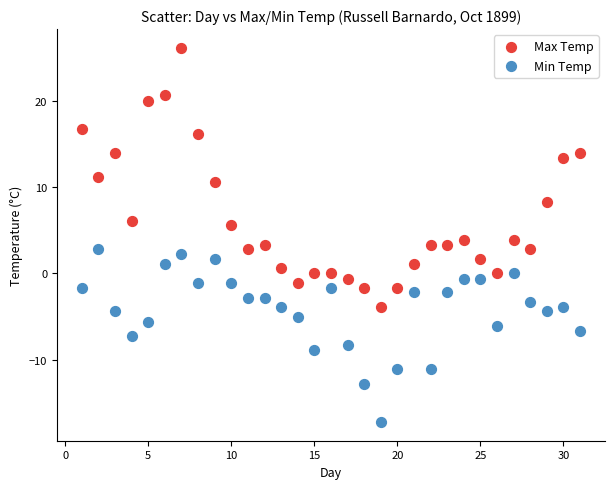

Which series reaches the maximum Y coordinate?

Max Temp